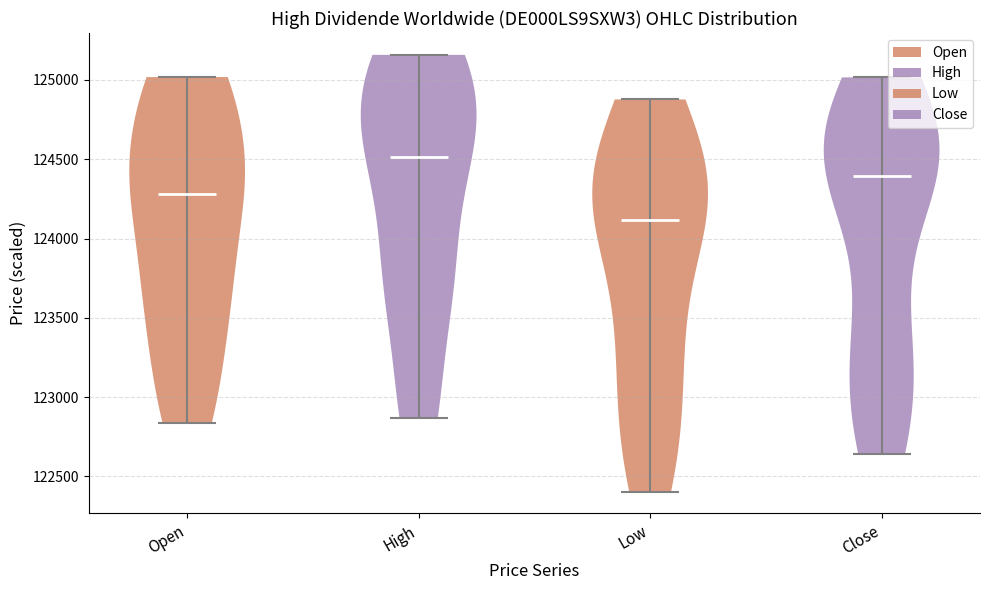

Reading left to right, read every violin against the y-axis: where its median line is, and the lowest and highest points it reaches. The values are not printed on the chart, so give them approximately, as read against the axis.

Open: median line 124300, lowest point 122850, highest point 125000
High: median line 124500, lowest point 122850, highest point 125150
Low: median line 124100, lowest point 122400, highest point 124900
Close: median line 124400, lowest point 122650, highest point 125000